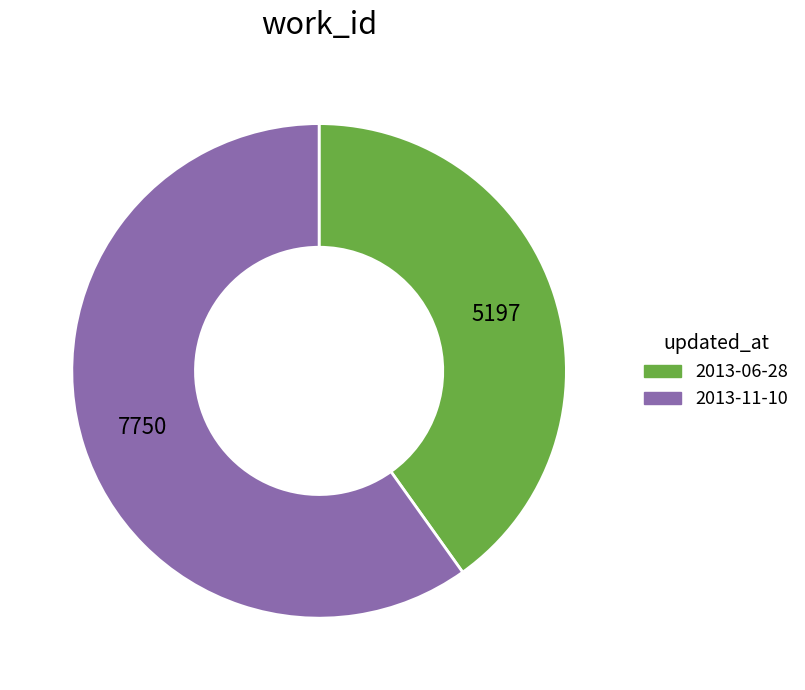

Is it true that 2013-06-28 is 40% of the pie?

True